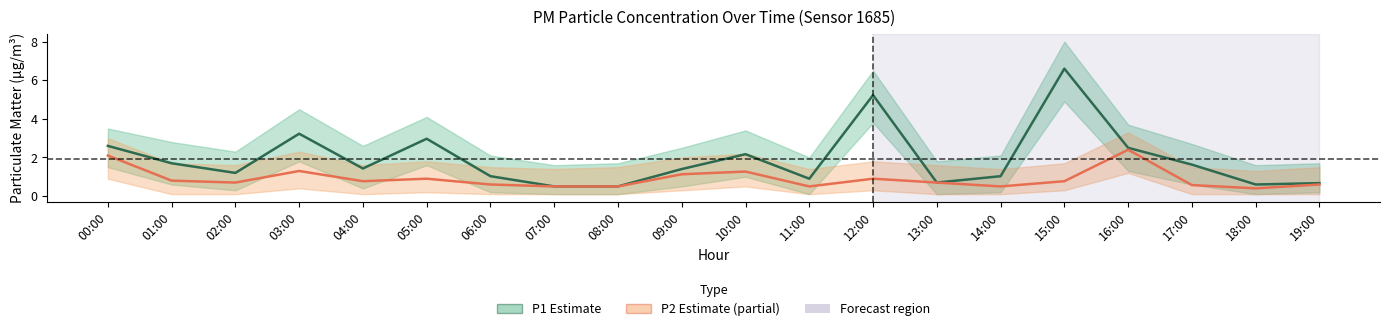

True or false: P2 (Estimate based on partial data) and P1 (Estimate) intersect in this chart.

False